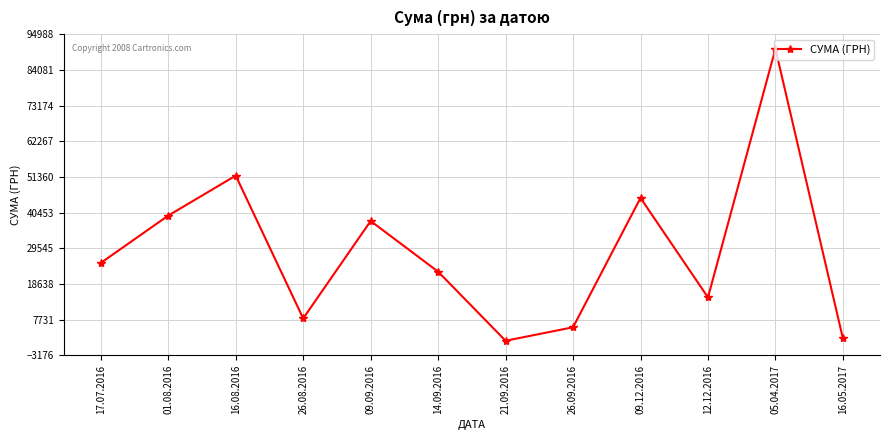

Where is the first local maximum?

16.08.2016